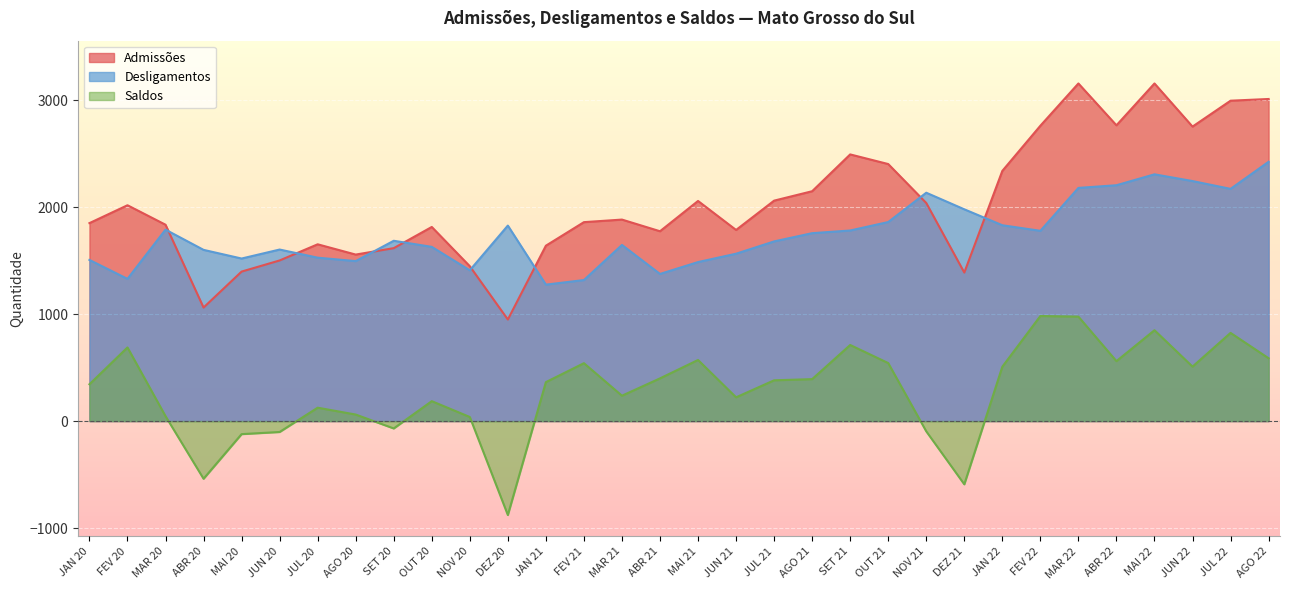

What are all the series names shown in the legend?

Admissões, Desligamentos, Saldos